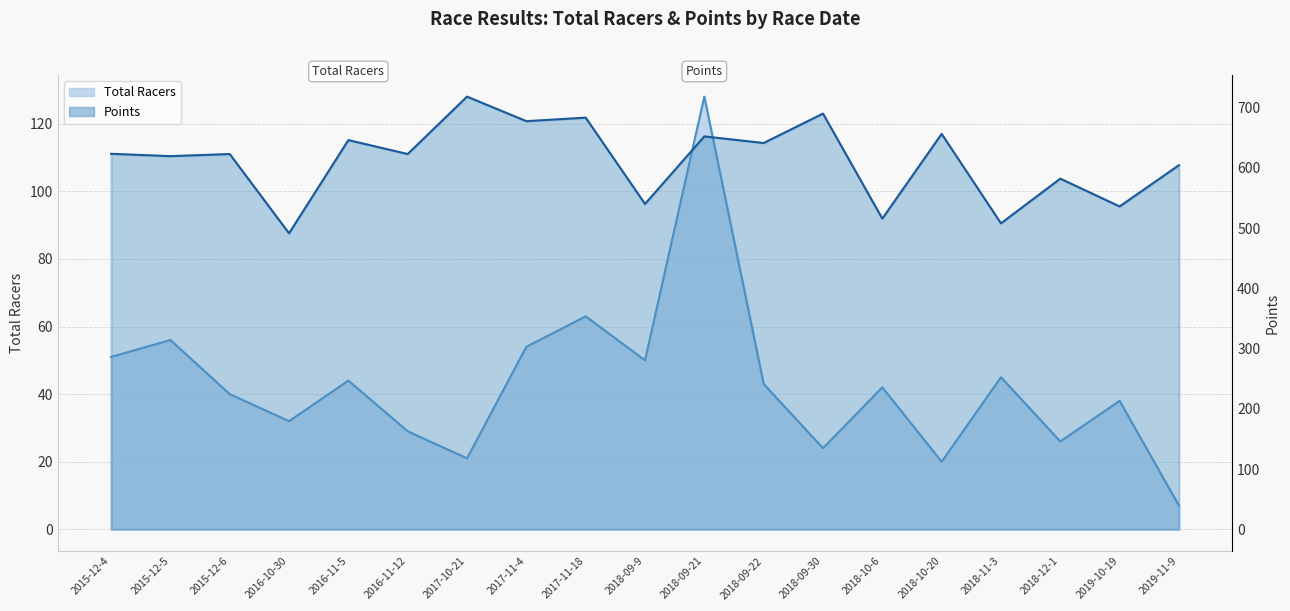

What is the minimum value for Points?

491.5